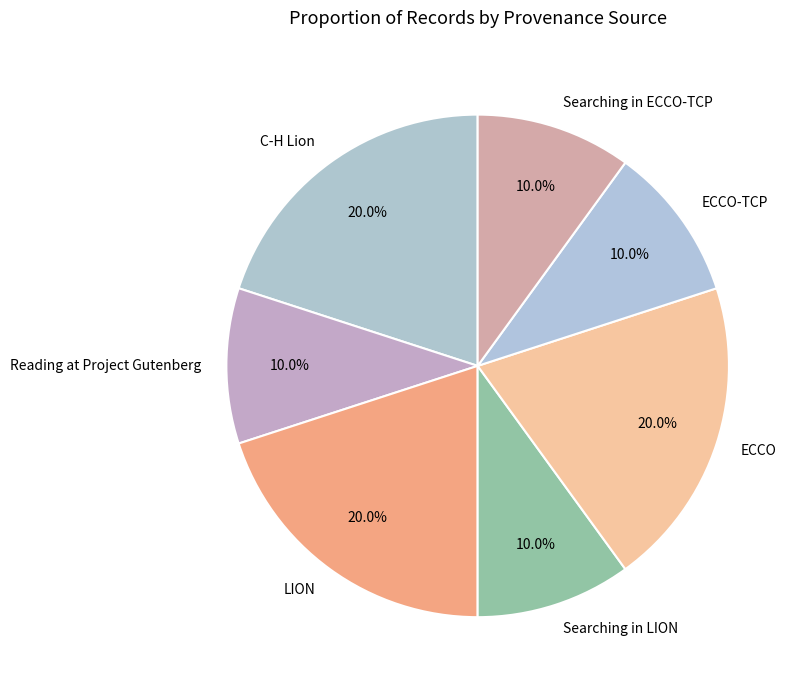

What is the ratio of the value at Searching in LION to the value at ECCO?

0.5